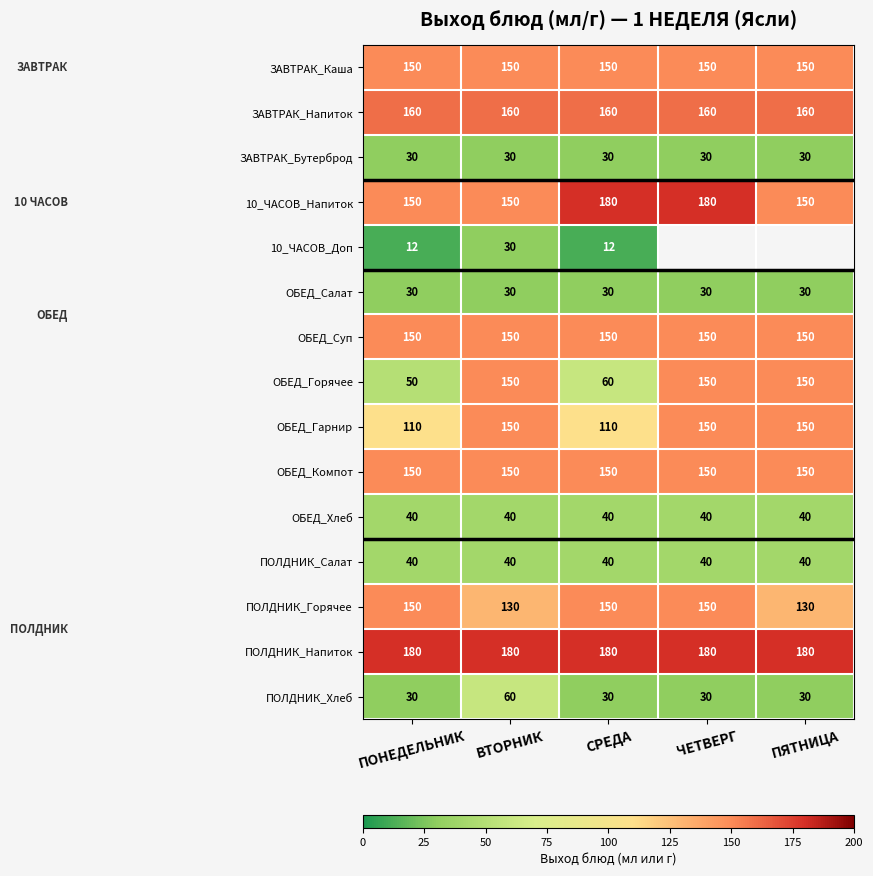

Count the ОБЕД_Гарнир values in the range 110 to 150.

5